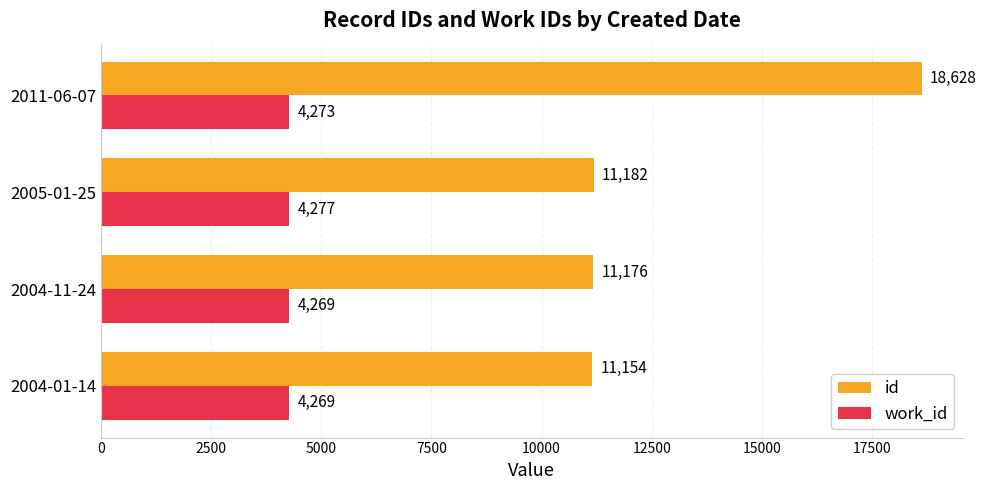

How many values in the work_id series are below 4273?

2